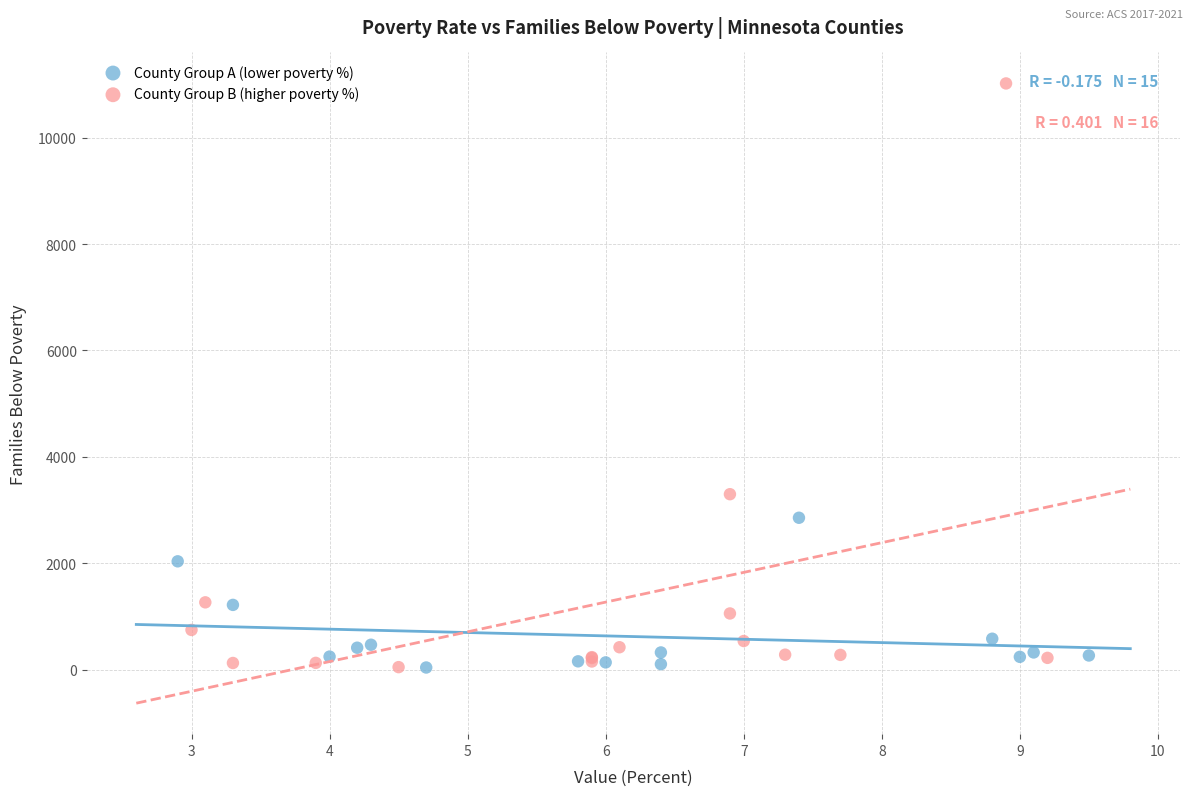

Which series has the widest spread of Y values?

County Group B (higher poverty %)